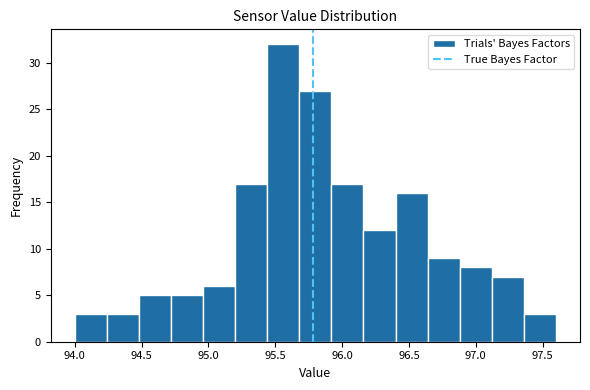

Reading left to right, list every bar in this chart as the range it spans on the x-axis followed by its height. Neither the bar edges nor the heights are printed on the chart, so give them approximately, as read against the axes.

94.00 to 94.24: 3
94.24 to 94.48: 3
94.48 to 94.72: 5
94.72 to 94.96: 5
94.96 to 95.20: 6
95.20 to 95.44: 17
95.44 to 95.68: 32
95.68 to 95.92: 27
95.92 to 96.16: 17
96.16 to 96.40: 12
96.40 to 96.64: 16
96.64 to 96.88: 9
96.88 to 97.12: 8
97.12 to 97.36: 7
97.36 to 97.60: 3